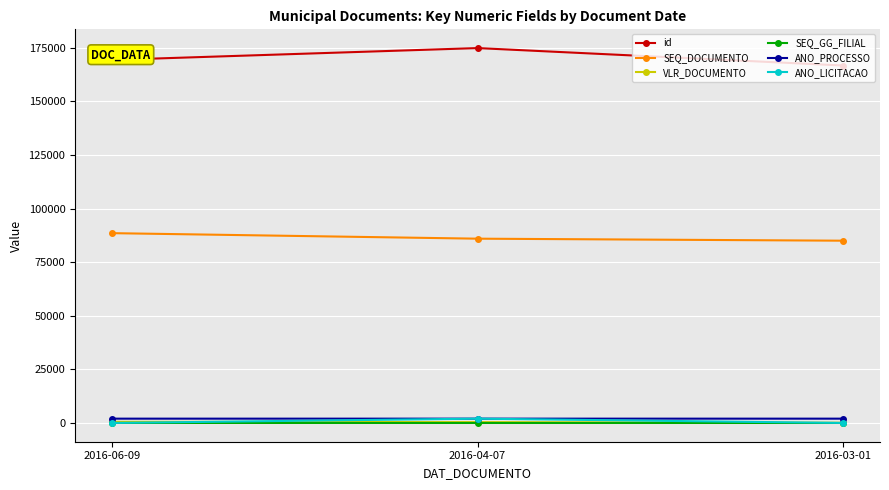

What is the label of the 3rd point from the right?

2016-06-09